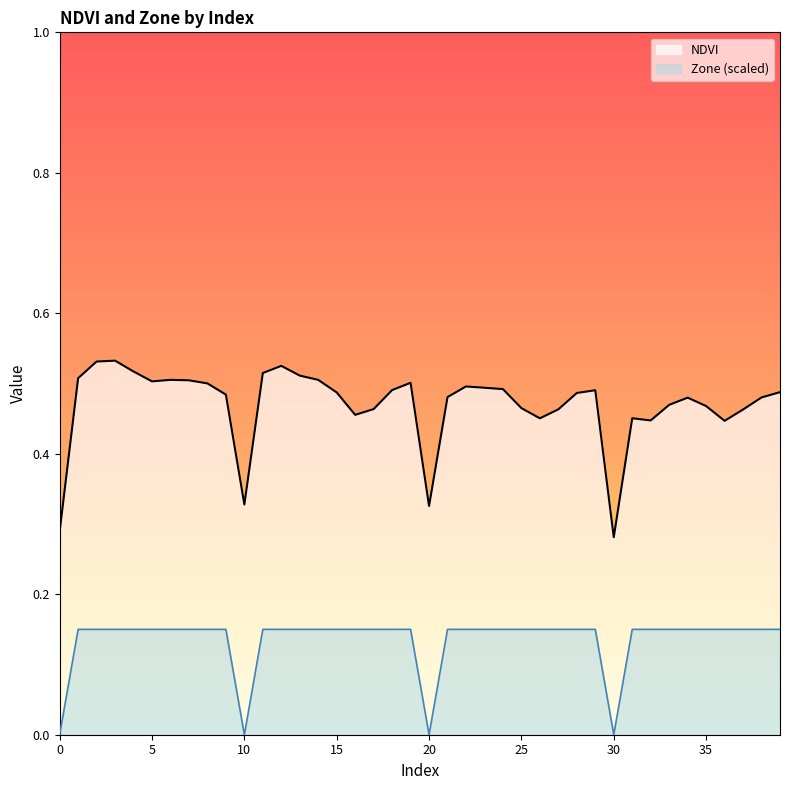

Which category has the highest value in the Zone series?

1